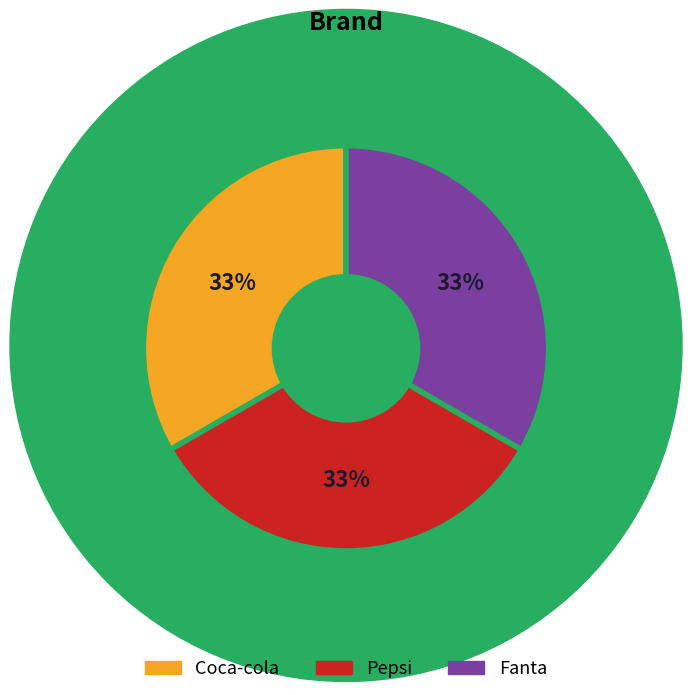

True or false: Coca-cola accounts for 4% of the total.

False